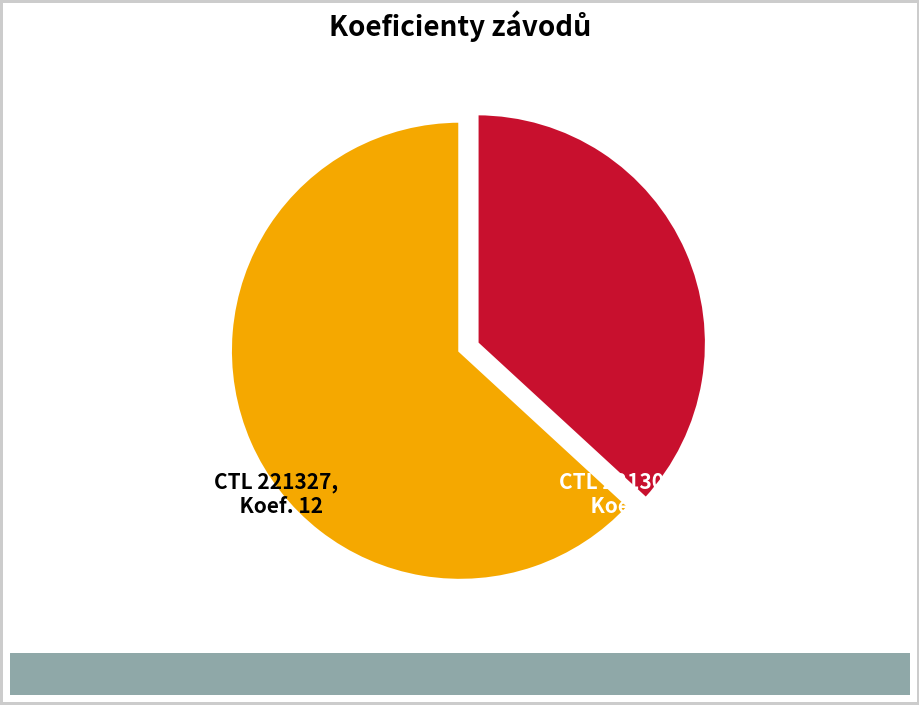

Does any single category account for the majority?

Yes